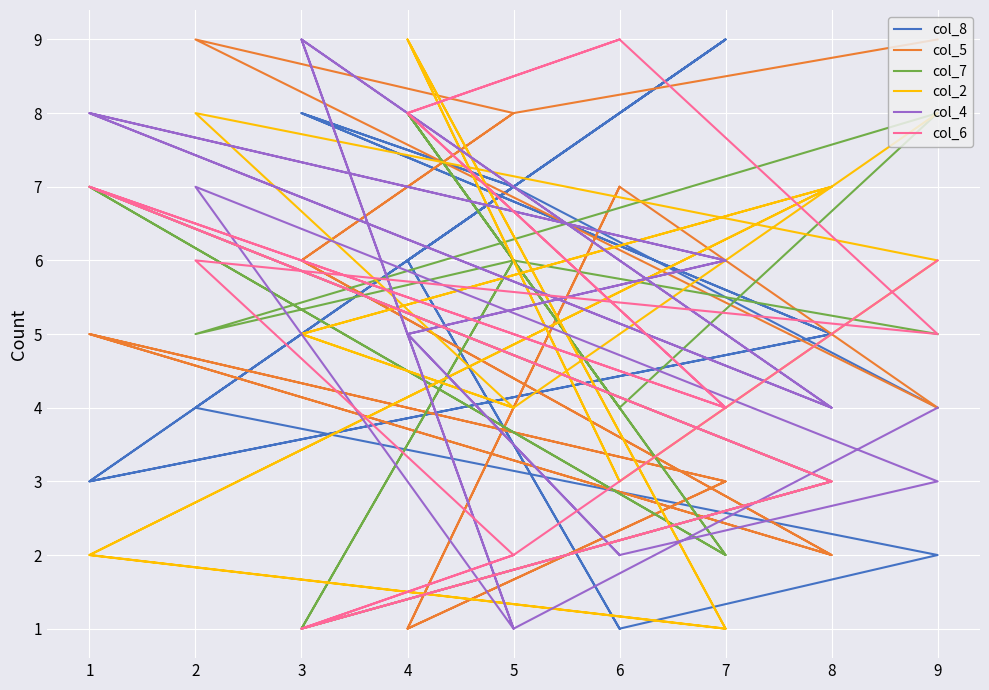

Which label corresponds to the smallest value in the chart?

6